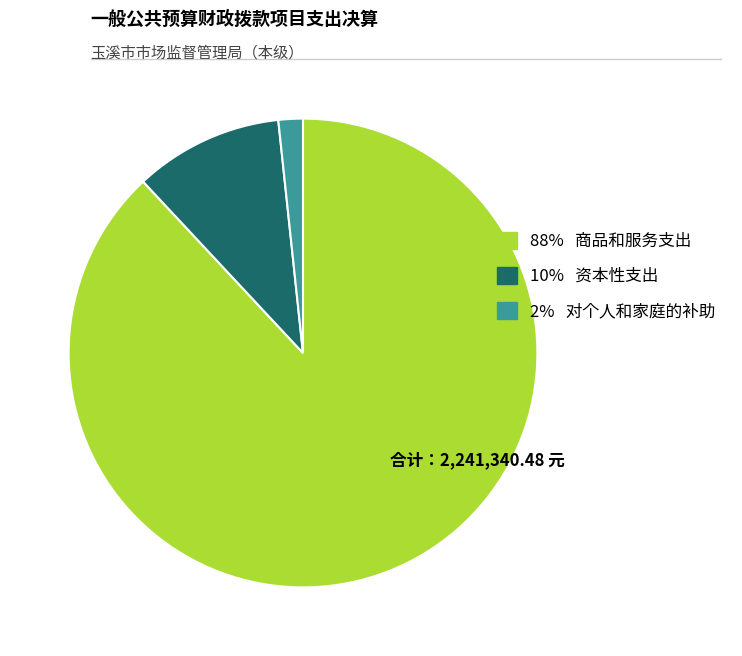

Rank the categories by value from lowest to highest.

2% 对个人和家庭的补助, 10% 资本性支出, 88% 商品和服务支出